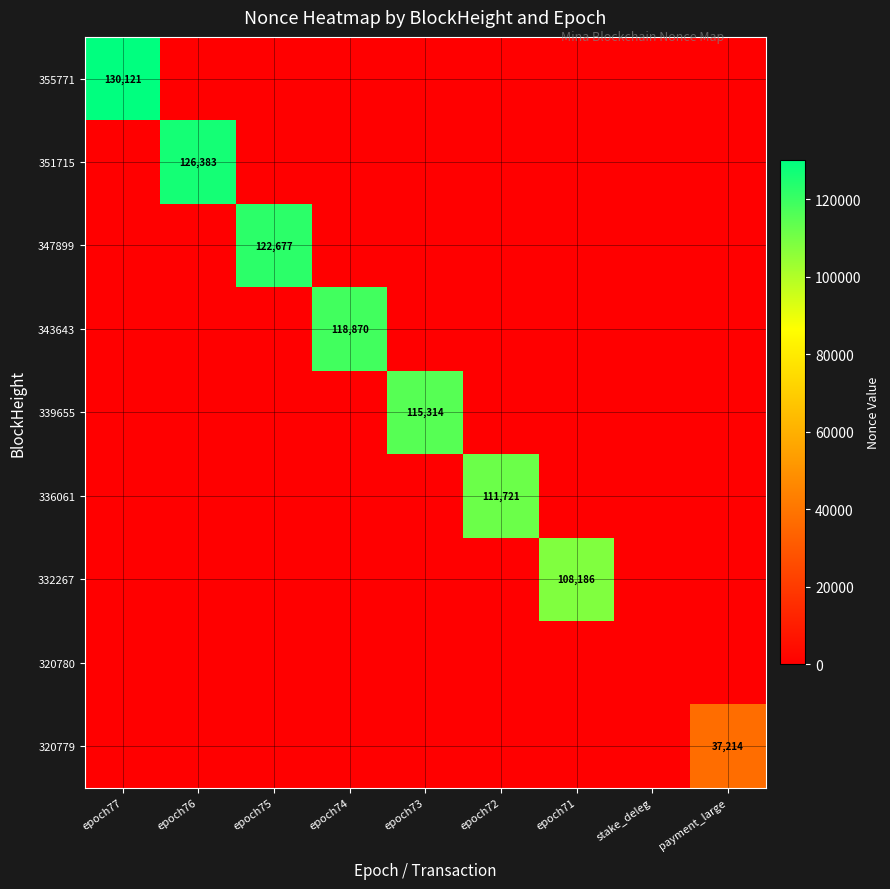

At which category is the sum across all series the highest?

epoch77